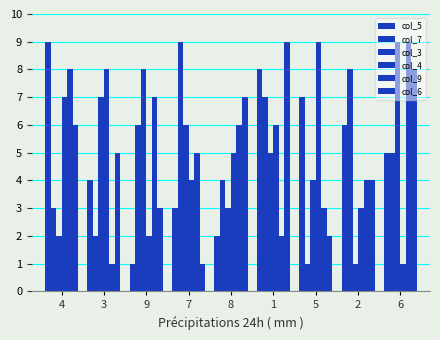

At which label does col_4 reach its peak?

5